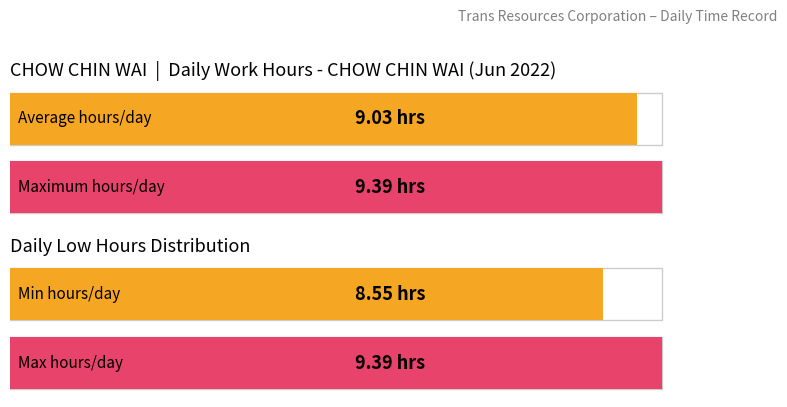

Count the number of data series in this chart.

1